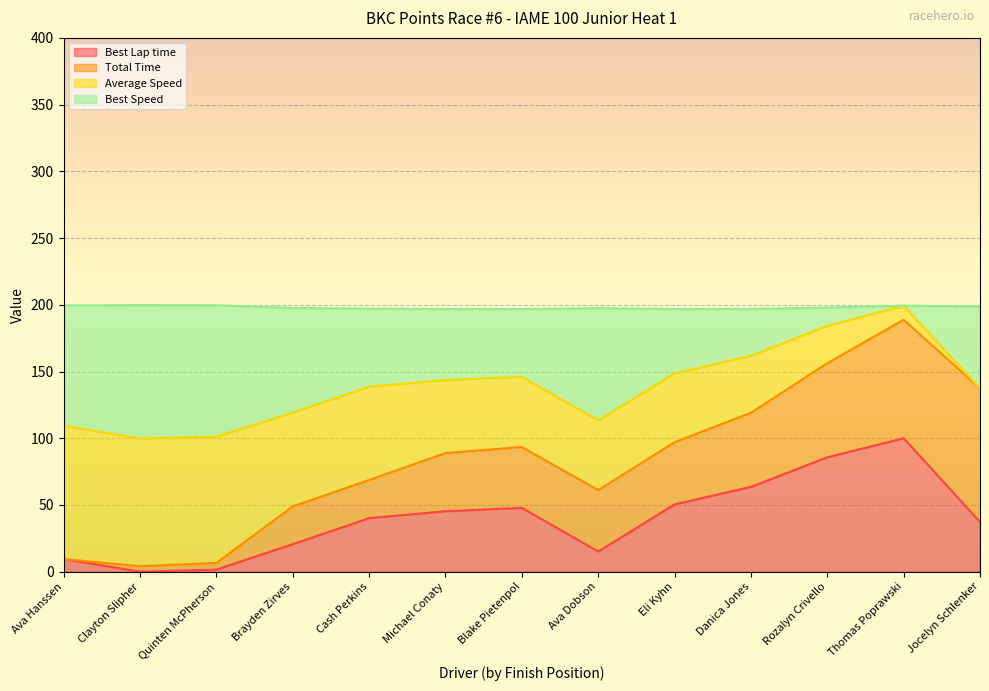

How many values in the Best Lap time series are below 40?

6